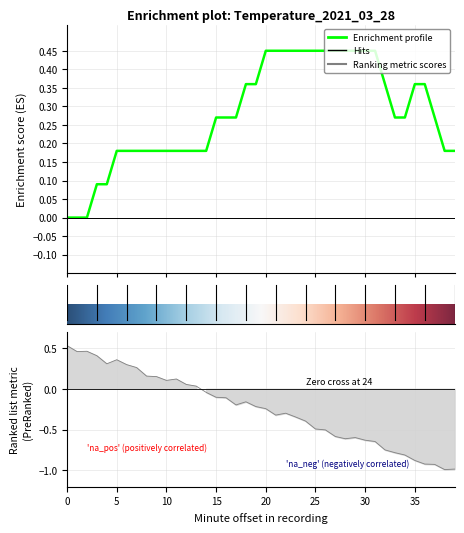

What is the average value?

0.3